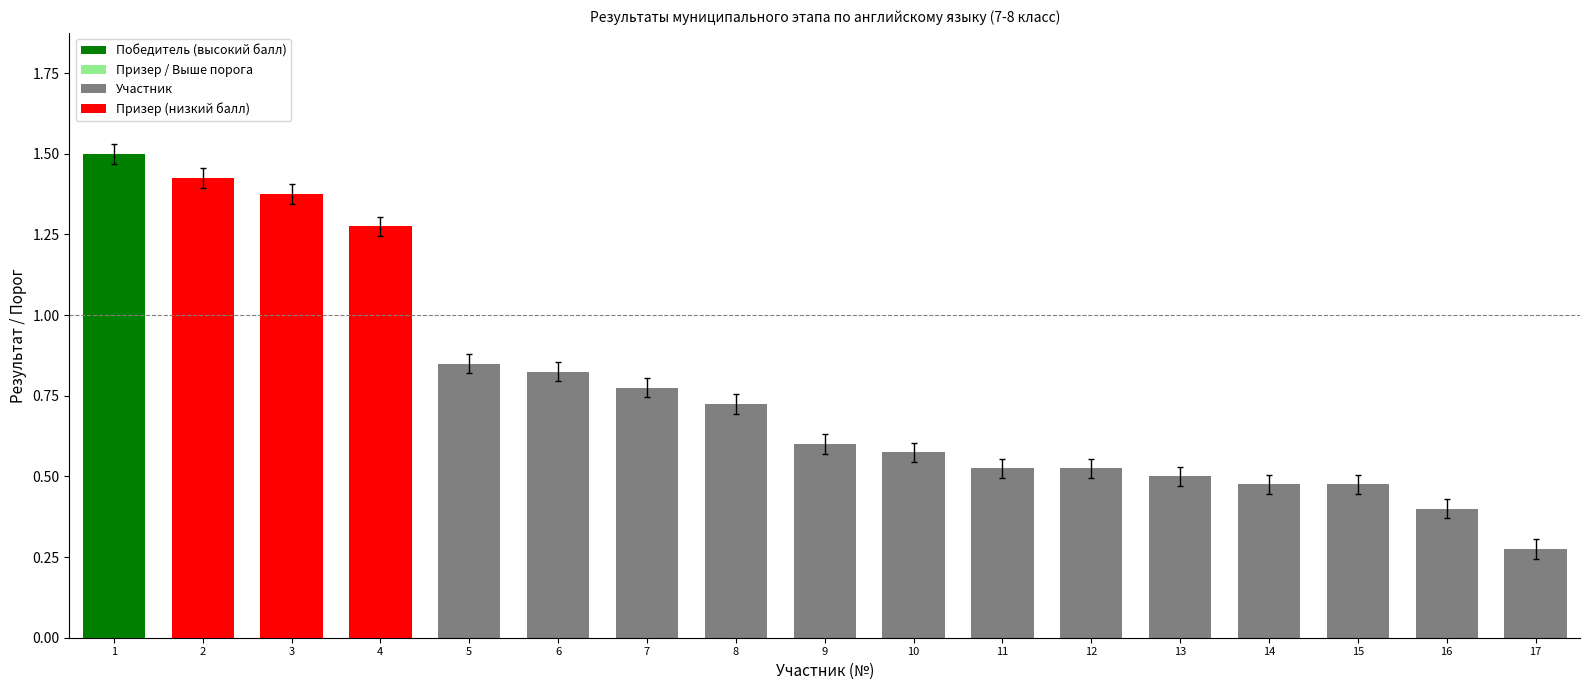

What is the sum of all values?

13.1